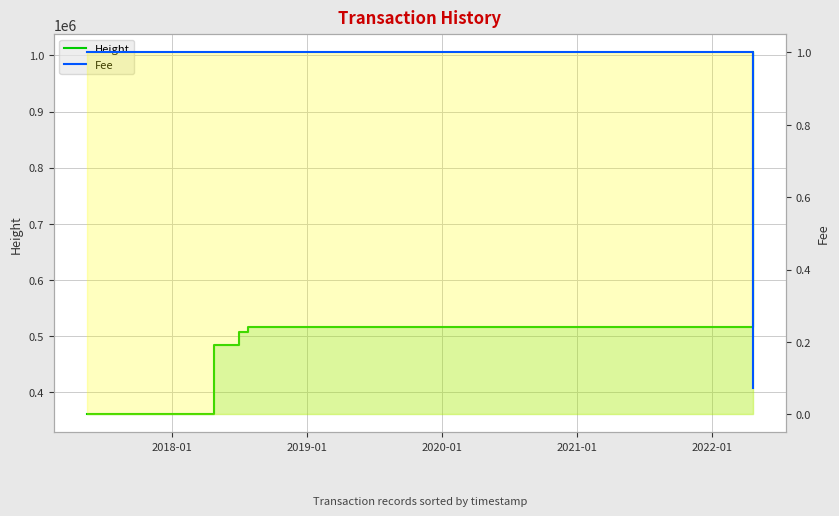

Which has a higher value, 2022-01 or 2019-01?

2022-01